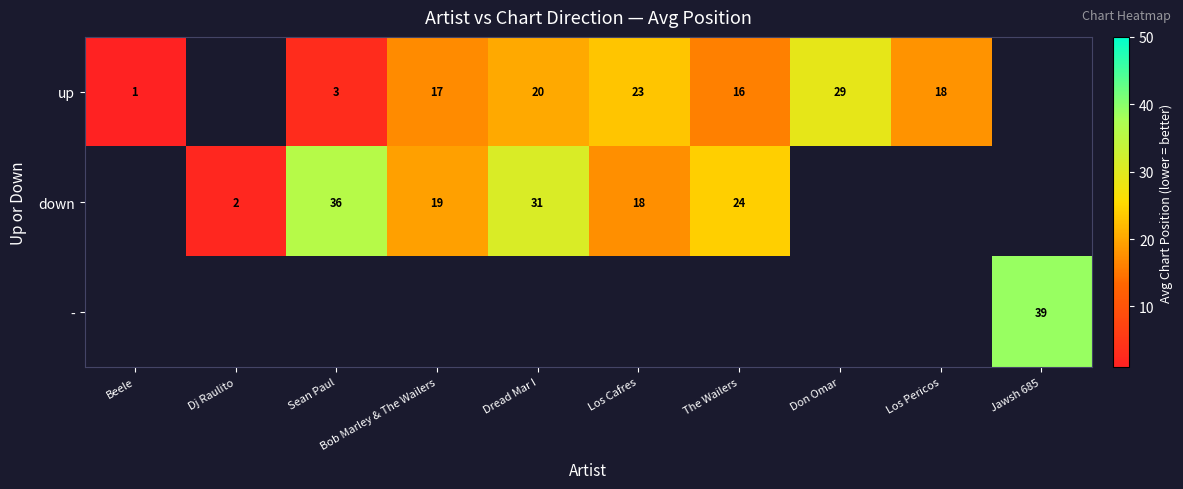

What is the spread (max minus min) of values at Sean Paul?

33.0